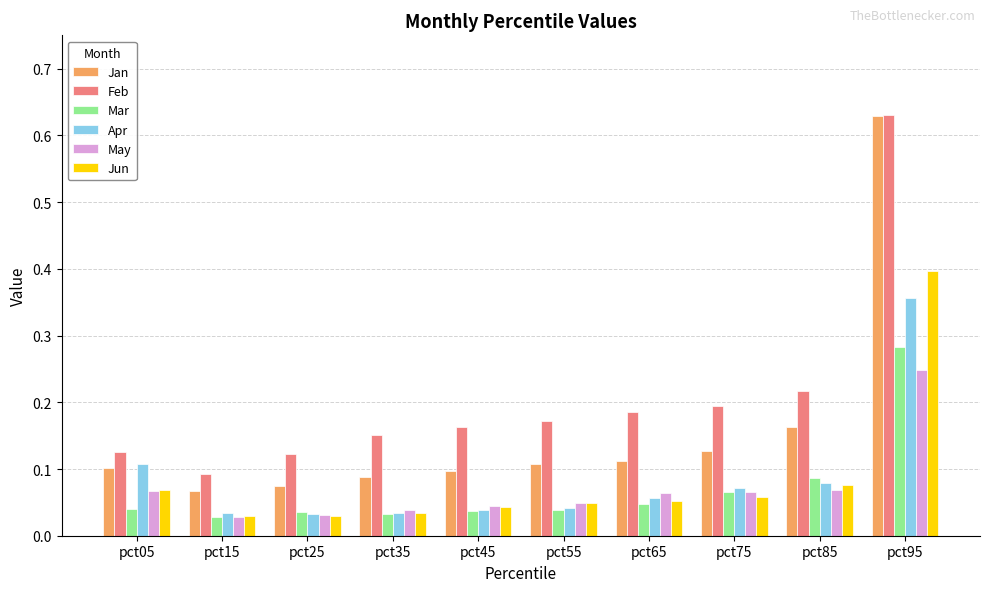

How many Mar values are between 0 and 1?

10